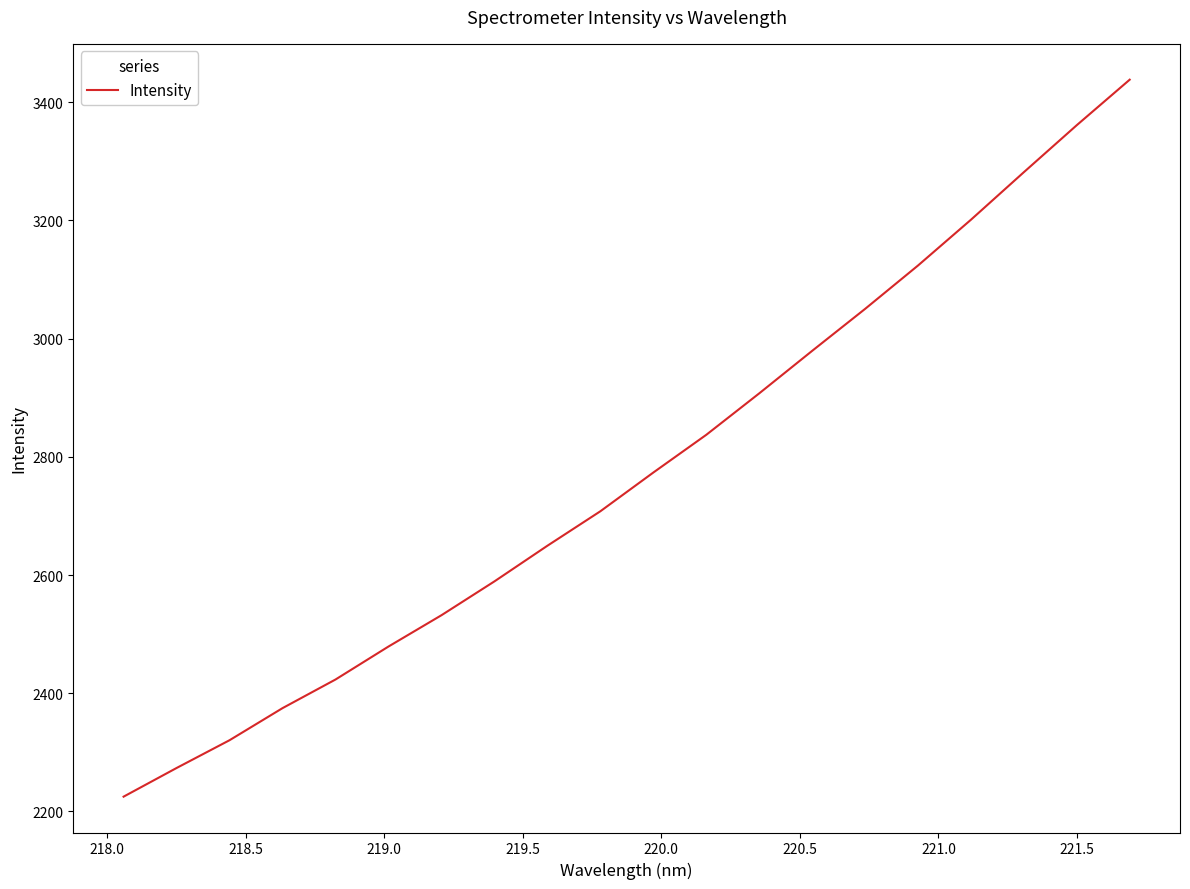

What is the greatest value displayed?

3438.1